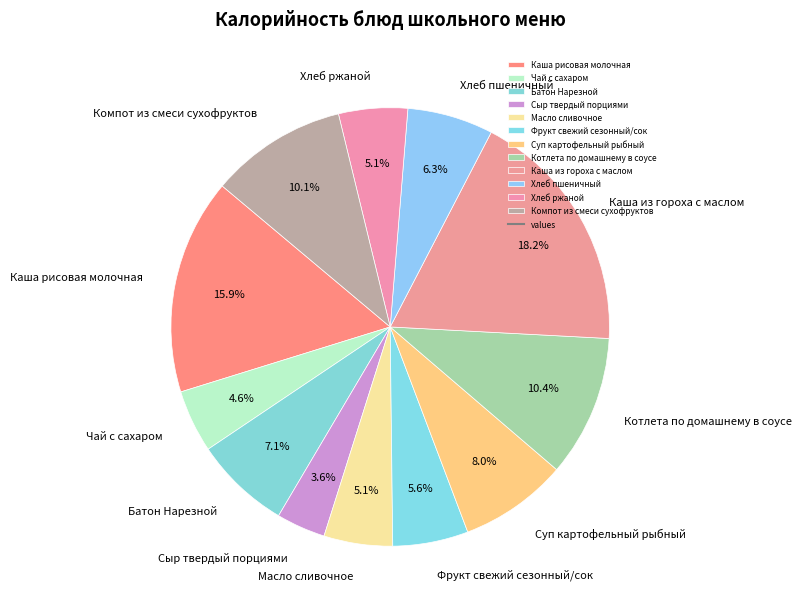

To the nearest percent, what is the combined percentage of Чай с сахаром and Масло сливочное?

10%